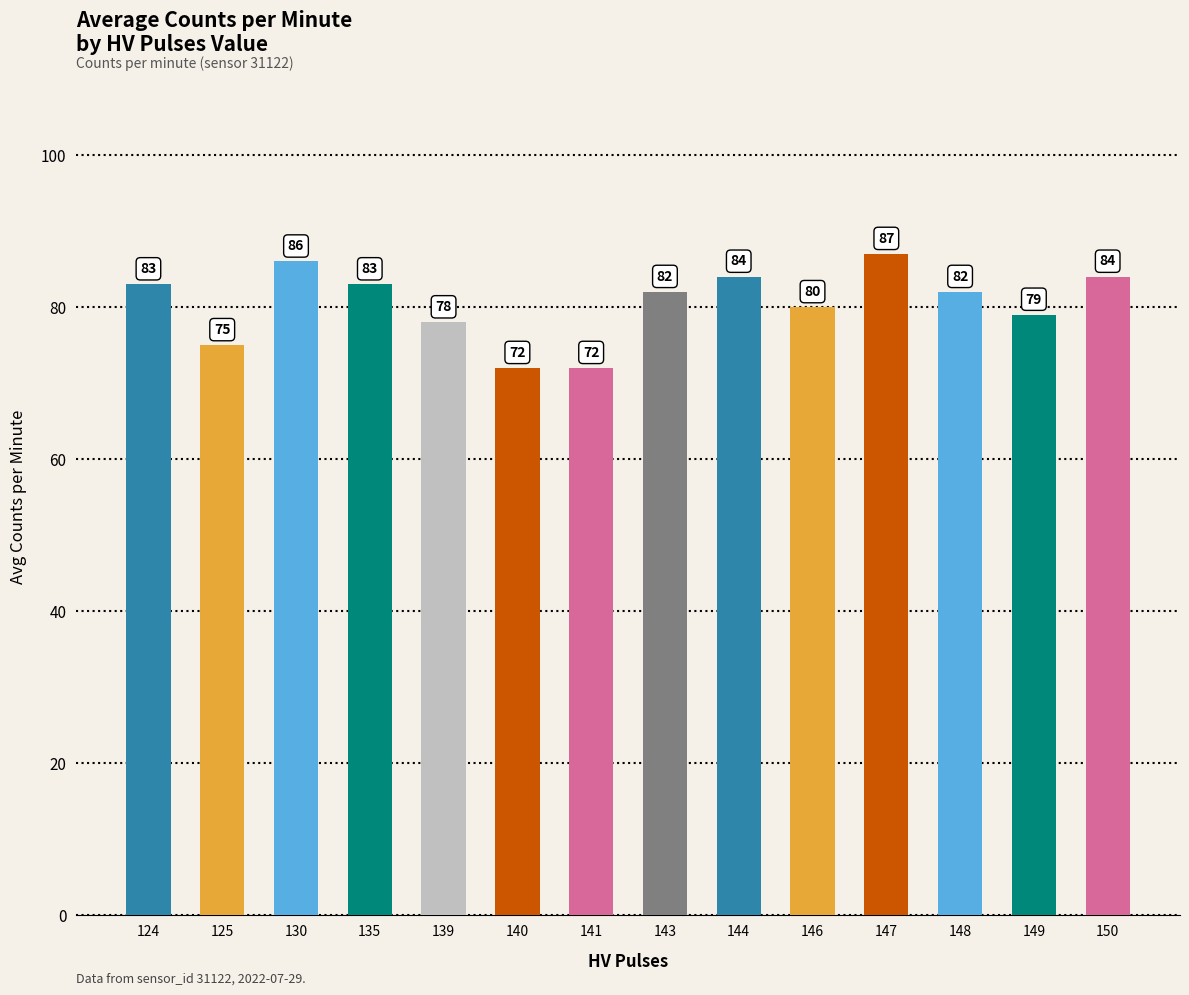

What is the change in value from 124 to 146?

-3